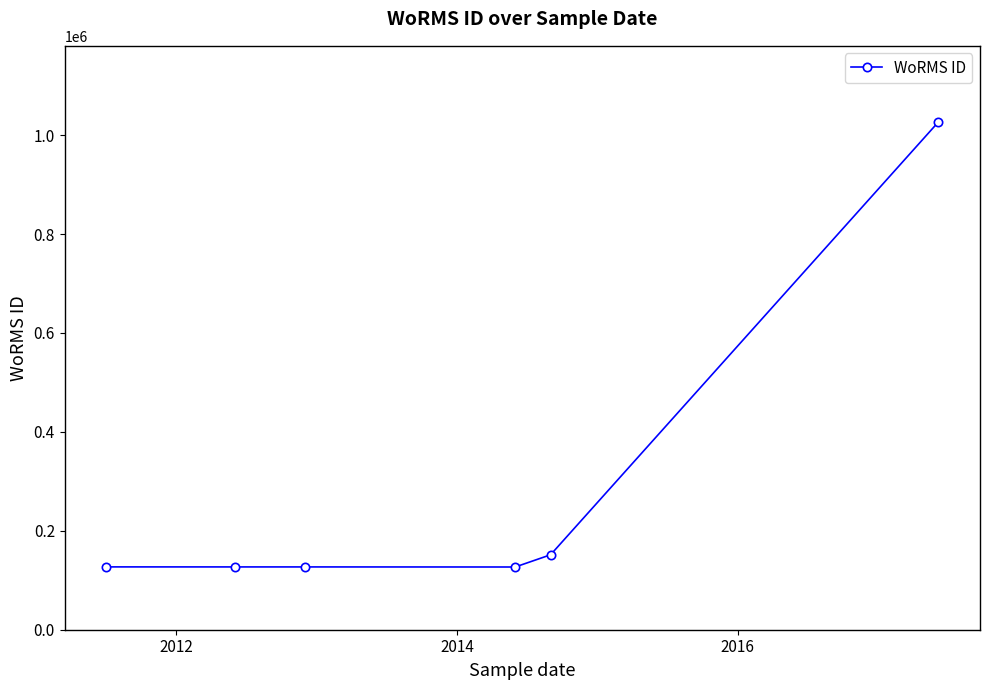

What is the difference between the second highest and second lowest values?

24548